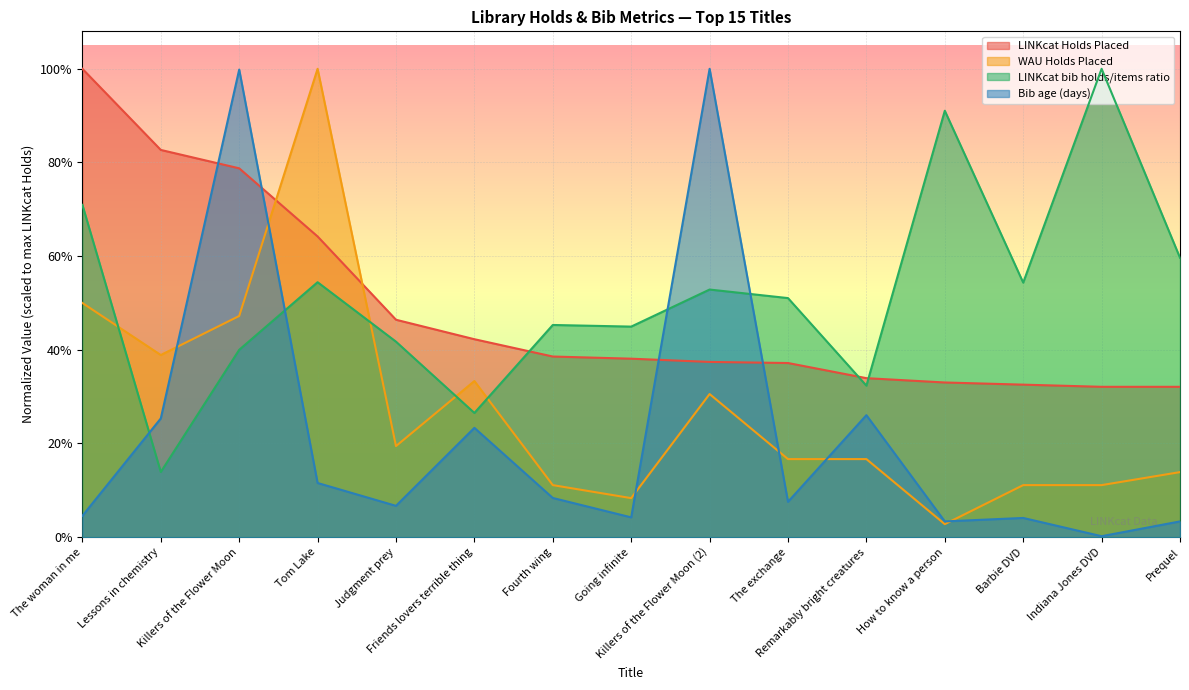

Which series ends up on top after the final intersection of LINKcat Holds Placed and Bib age (days)?

LINKcat Holds Placed